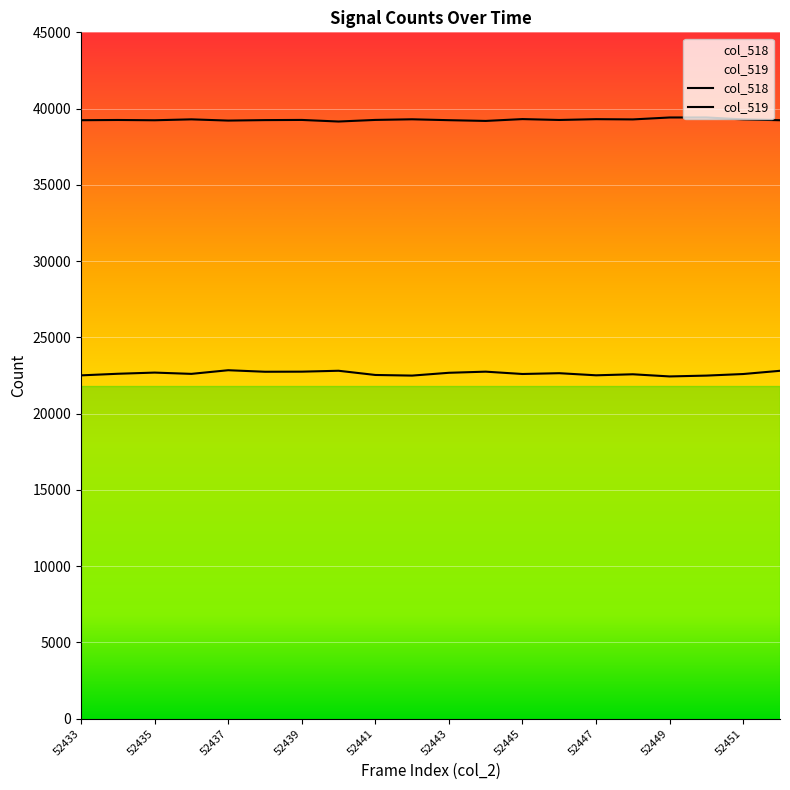

Rank the categories by col_518 value from highest to lowest.

52437, 52440, 52452, 52439, 52444, 52438, 52435, 52443, 52446, 52434, 52436, 52445, 52451, 52448, 52441, 52447, 52433, 52442, 52450, 52449